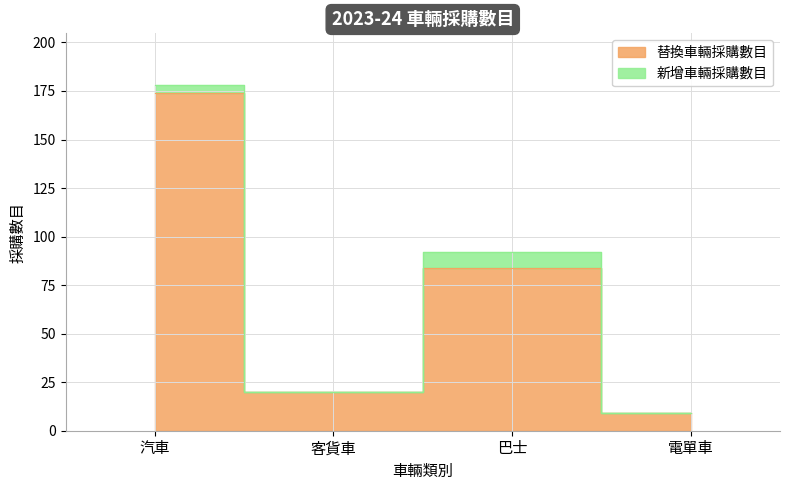

What is the sum of the values at 電單車 and 汽車?

183